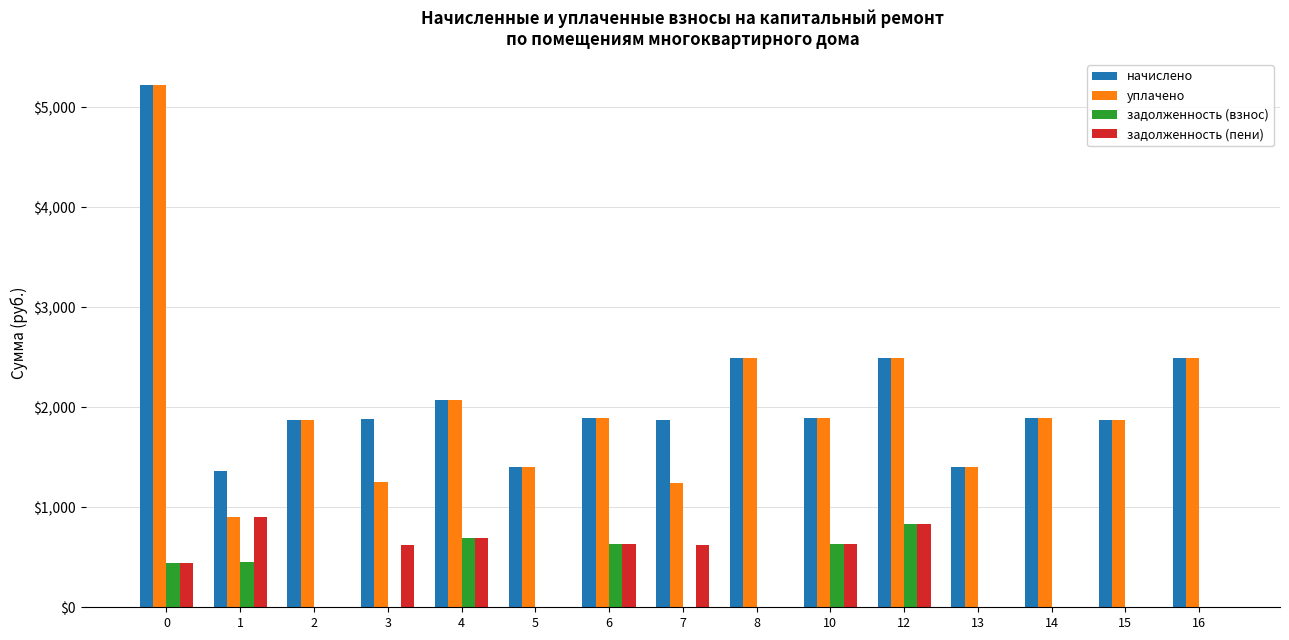

The уплачено series shows 1892.8 at 10. True or false?

True